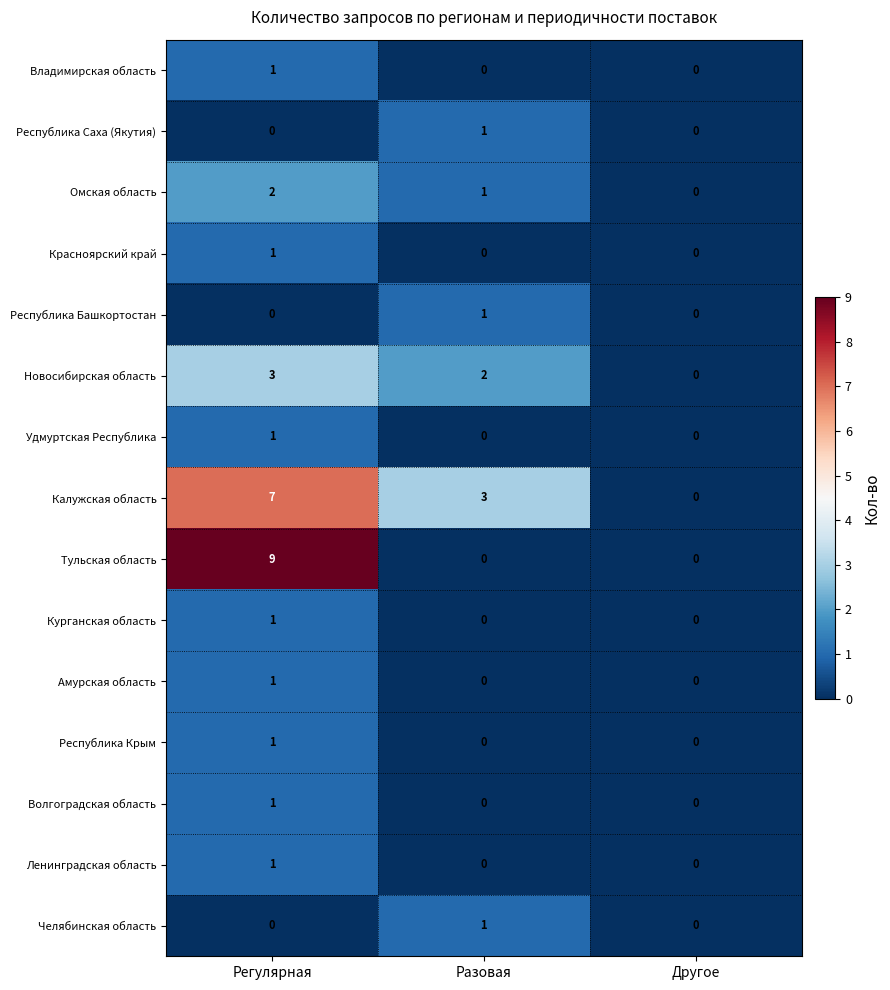

What is the greatest value displayed?

9